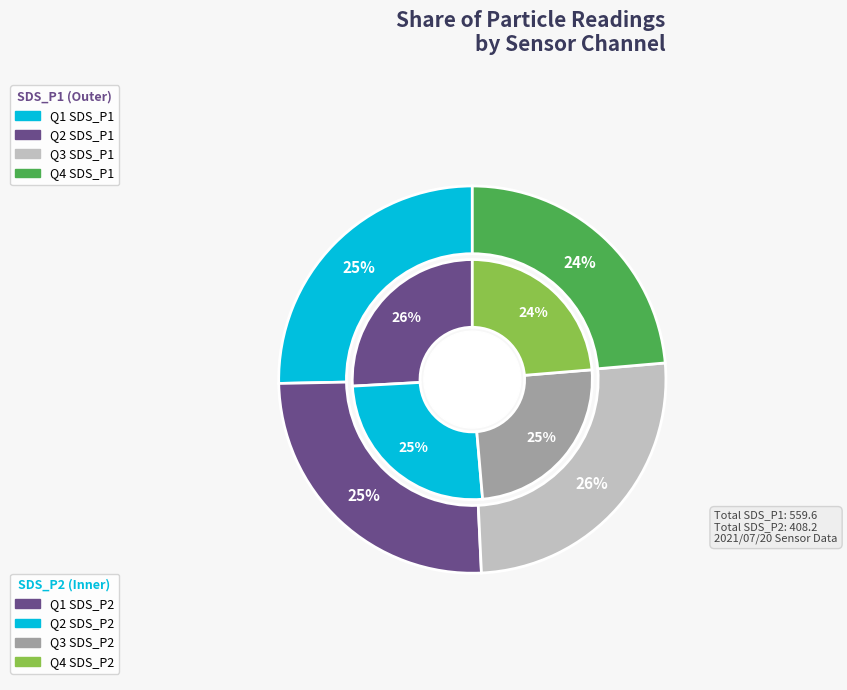

Does any single category account for the majority?

No